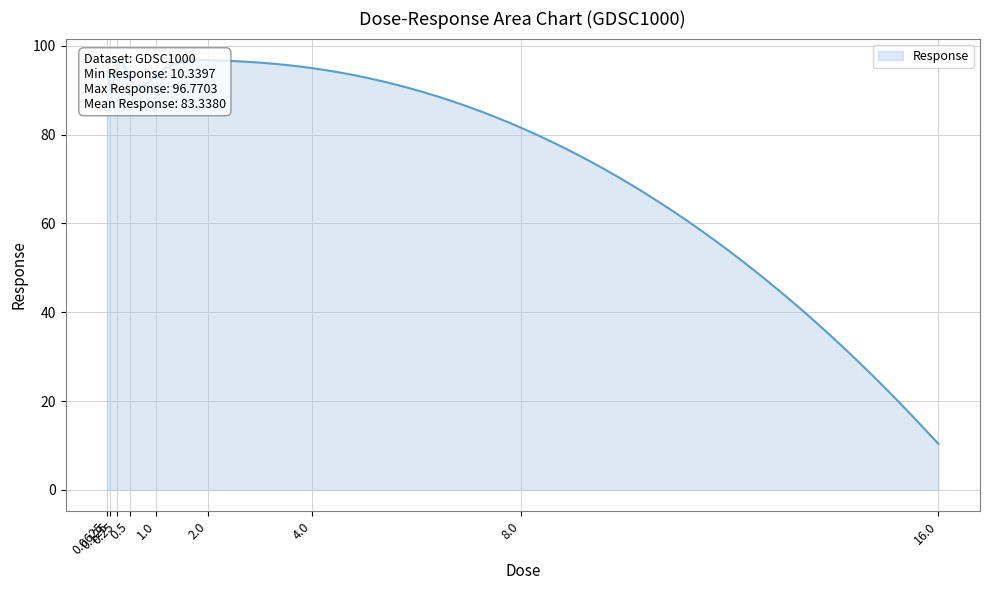

Reading right to left, transcribe all the data shown in this chart.

16.0=10.3	8.0=81.6	4.0=95.0	2.0=96.8	1.0=93.3	0.5=92.8	0.25=95.2	0.125=90.7	0.0625=94.4